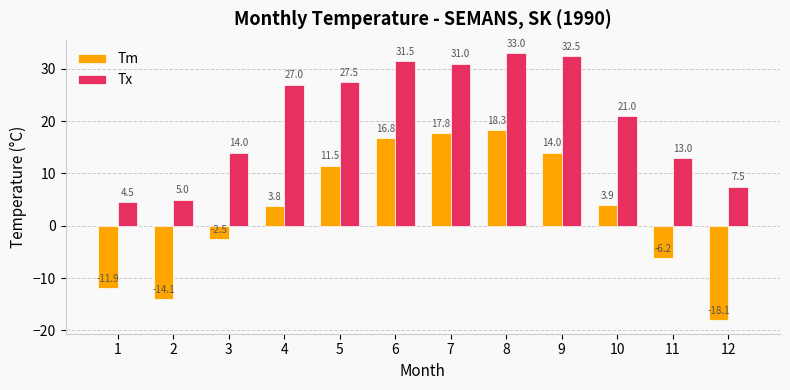

Which series has the largest total across all categories?

Tx